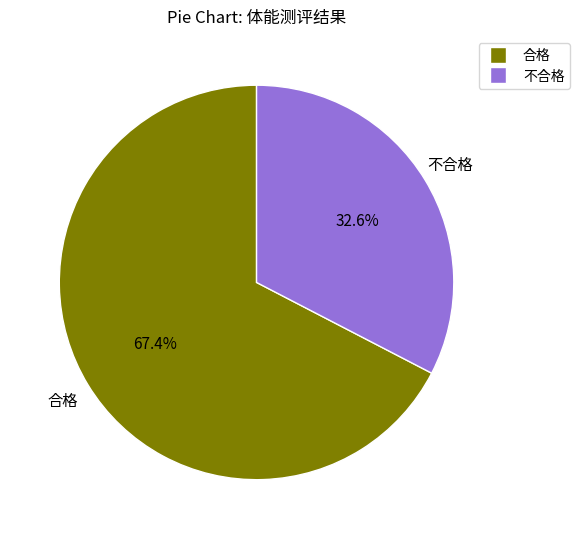

Count the number of slices in the pie.

2